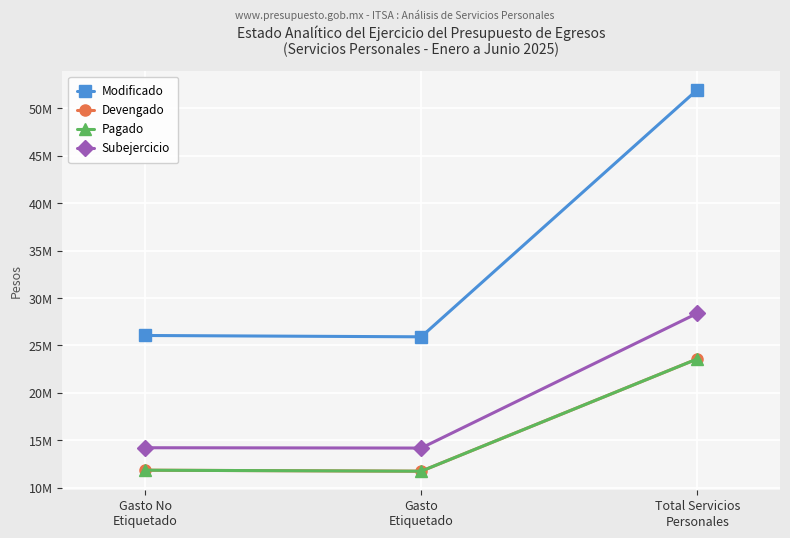

Is it true that Subejercicio equals 14211142.2 at Gasto No
Etiquetado?

True